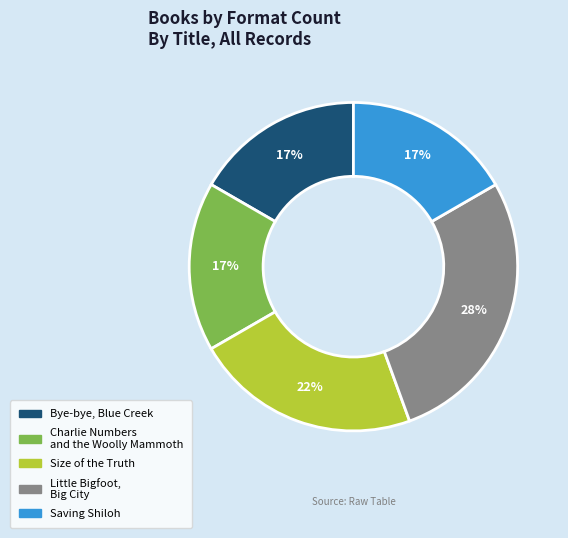

How many slices are in this pie chart?

5